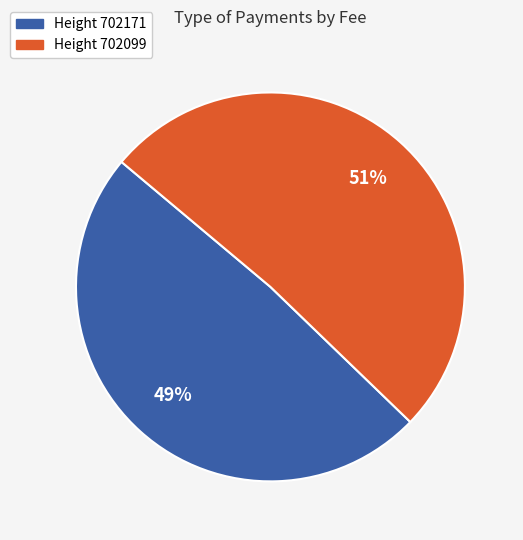

Which slice represents more than half of the pie?

Height 702099